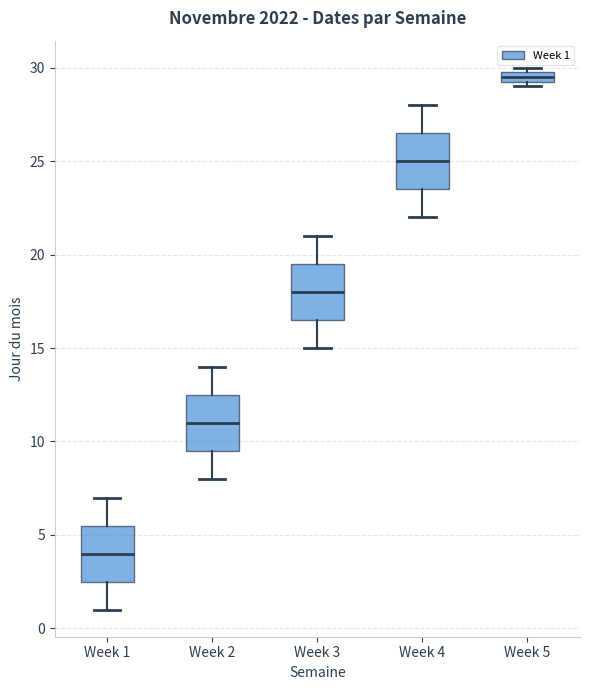

Where does the median line of the box for Week 3 sit on the y-axis? The values are not printed on the chart, so give them approximately, as read against the axis.

18.0